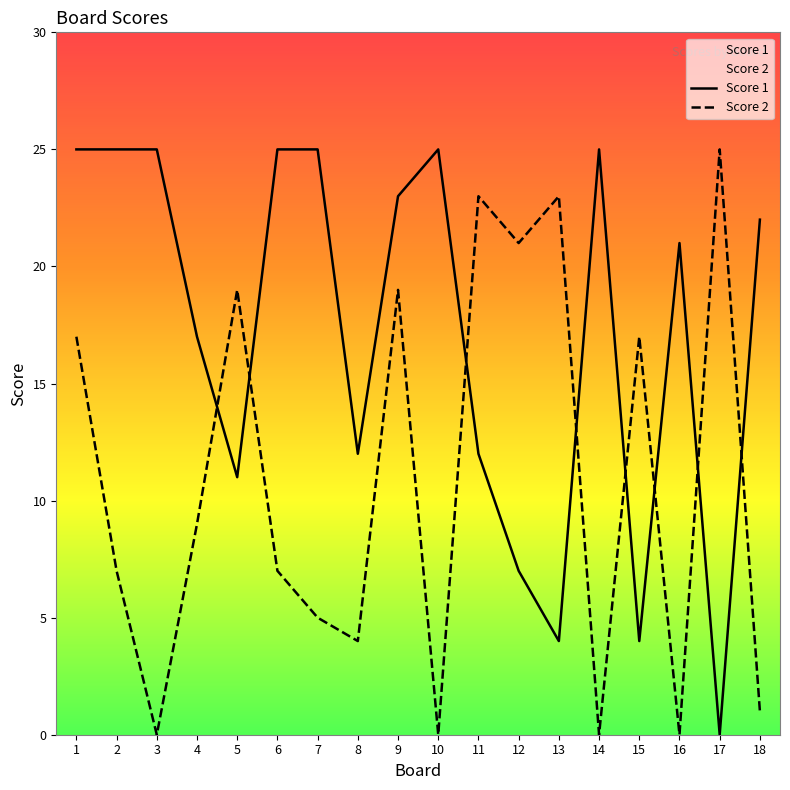

Is this an area chart (filled region under the line)?

No